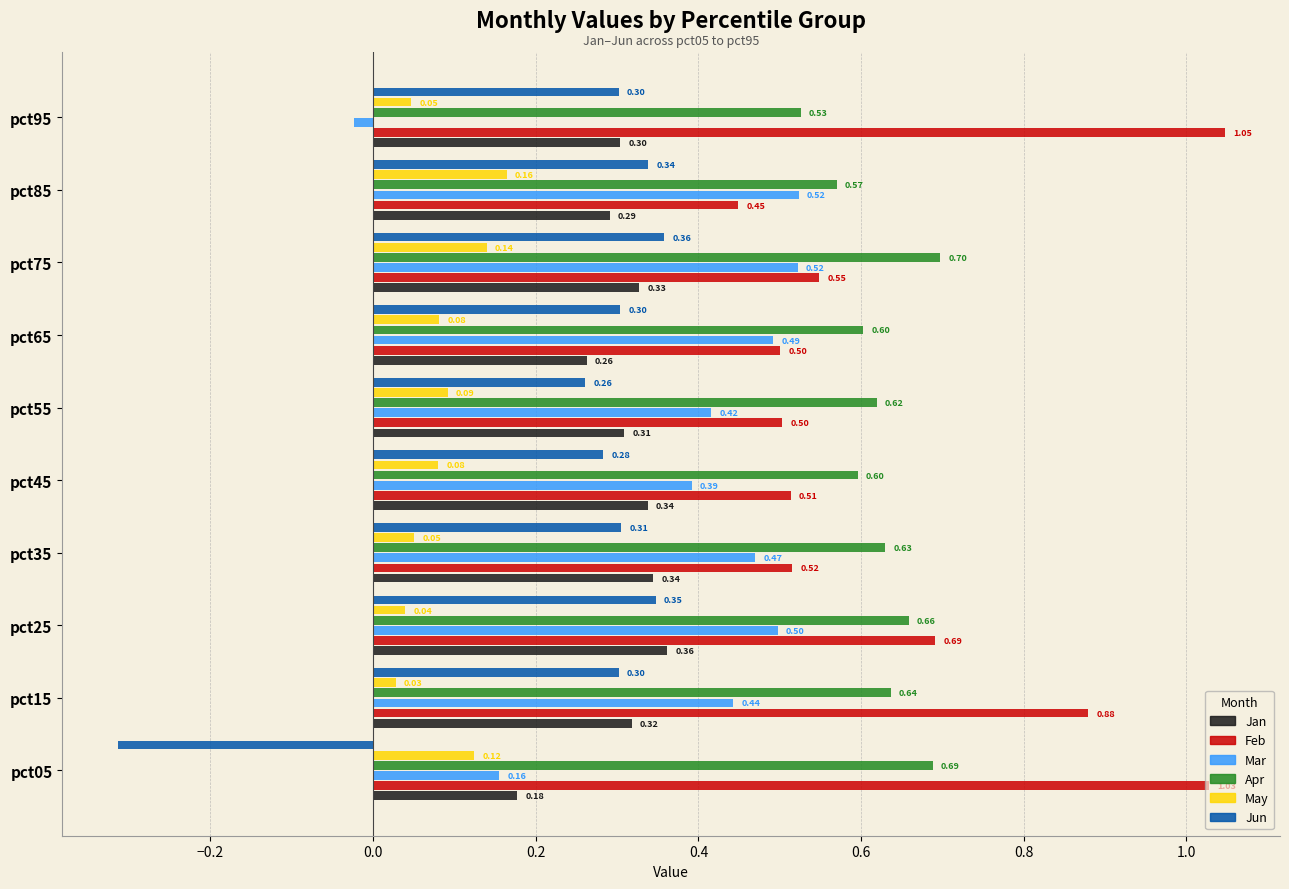

Between pct15 and pct55, which series saw the biggest shift?

Feb